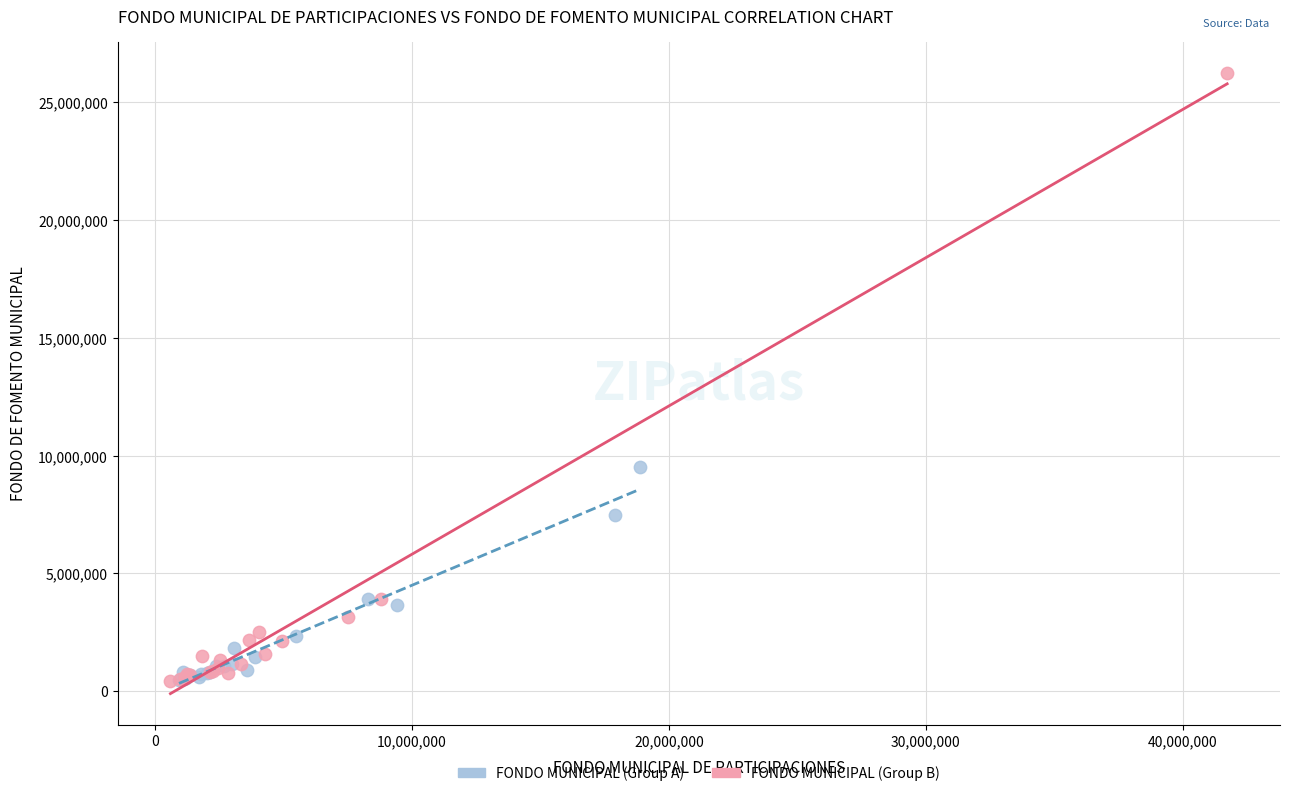

What are all the series names shown in the legend?

FONDO MUNICIPAL (Group A), FONDO MUNICIPAL (Group B)